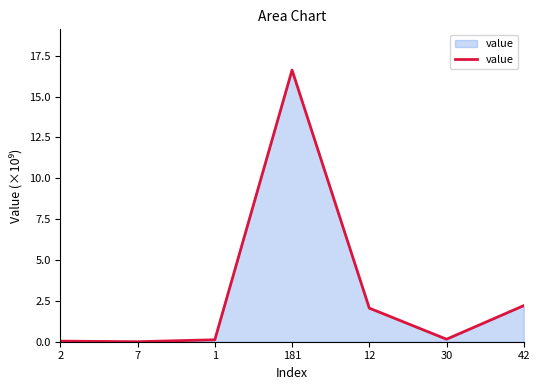

What is the sum of all values?

21.2